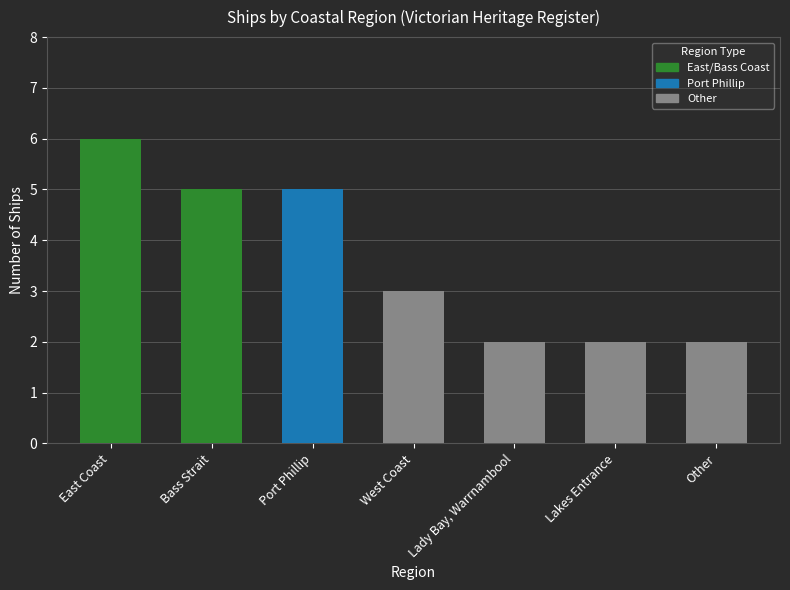

Does the chart contain any negative values?

No